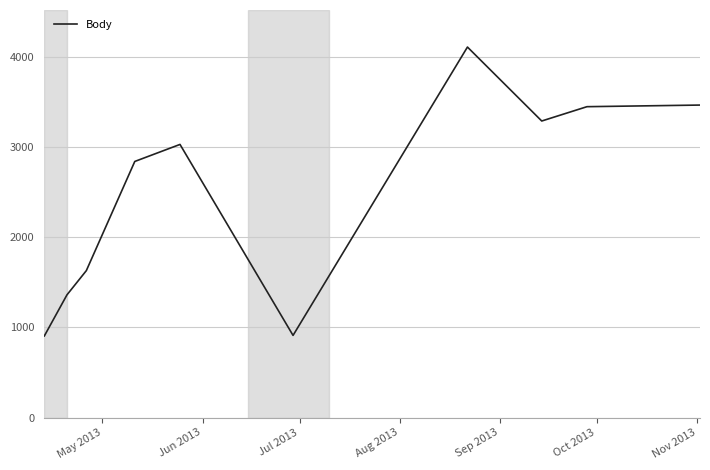

What is the difference between the maximum and minimum values?

3207